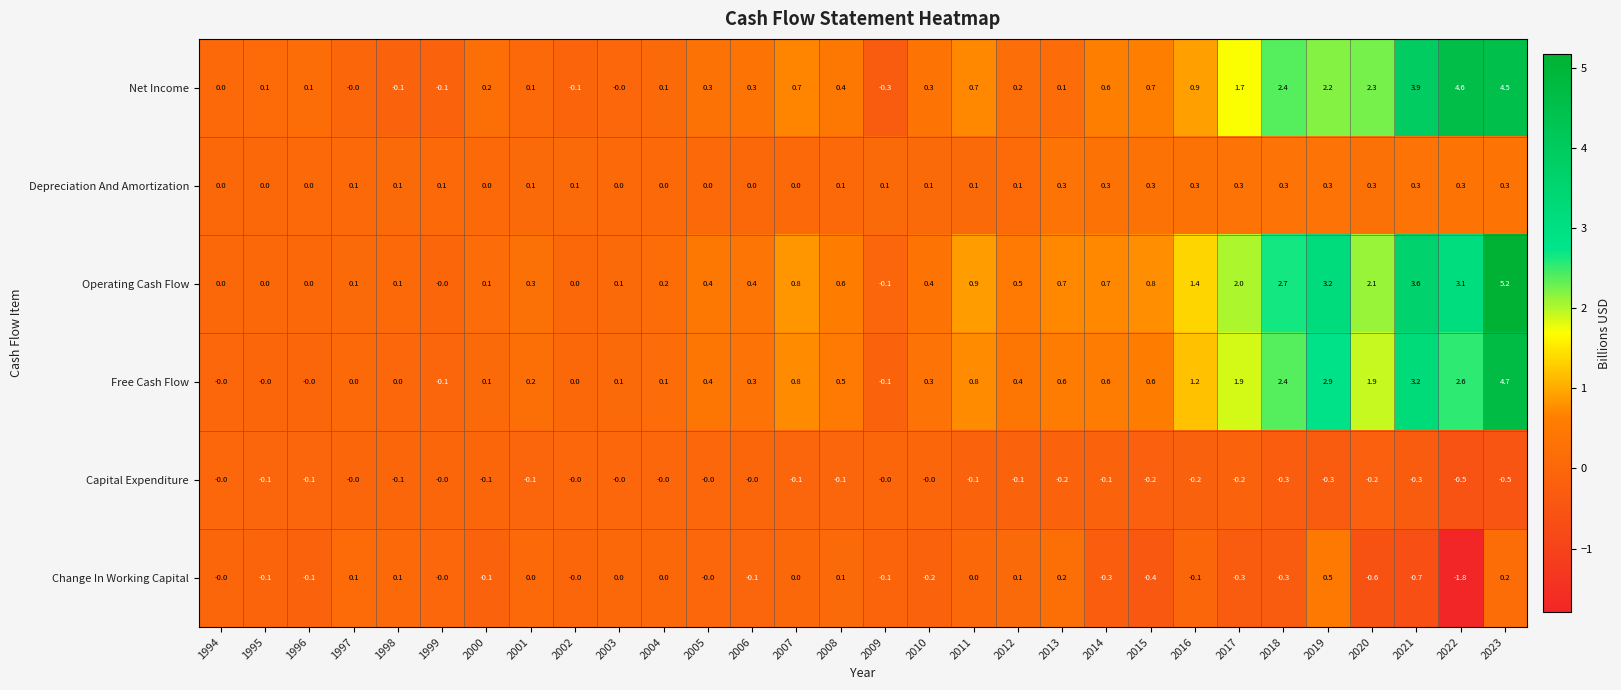

True or false: Change In Working Capital has a value of -1.0 at 2020.

False